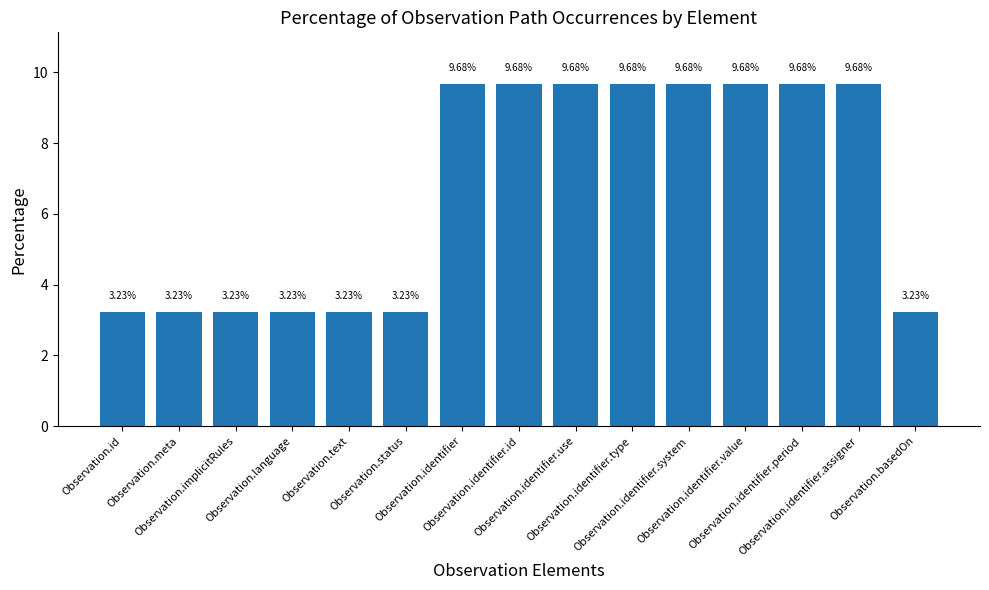

What is the average value?

6.7